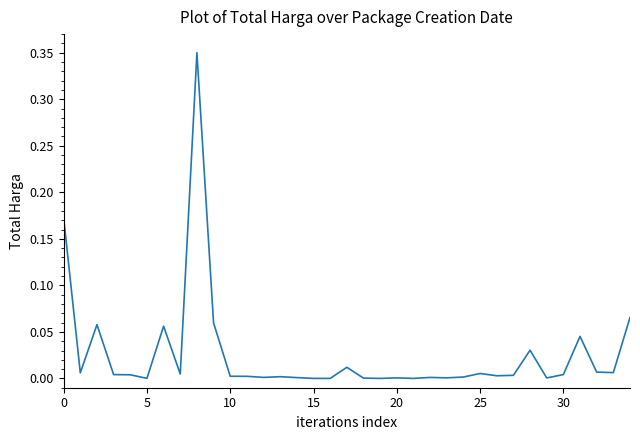

How many lines are shown in the chart?

1